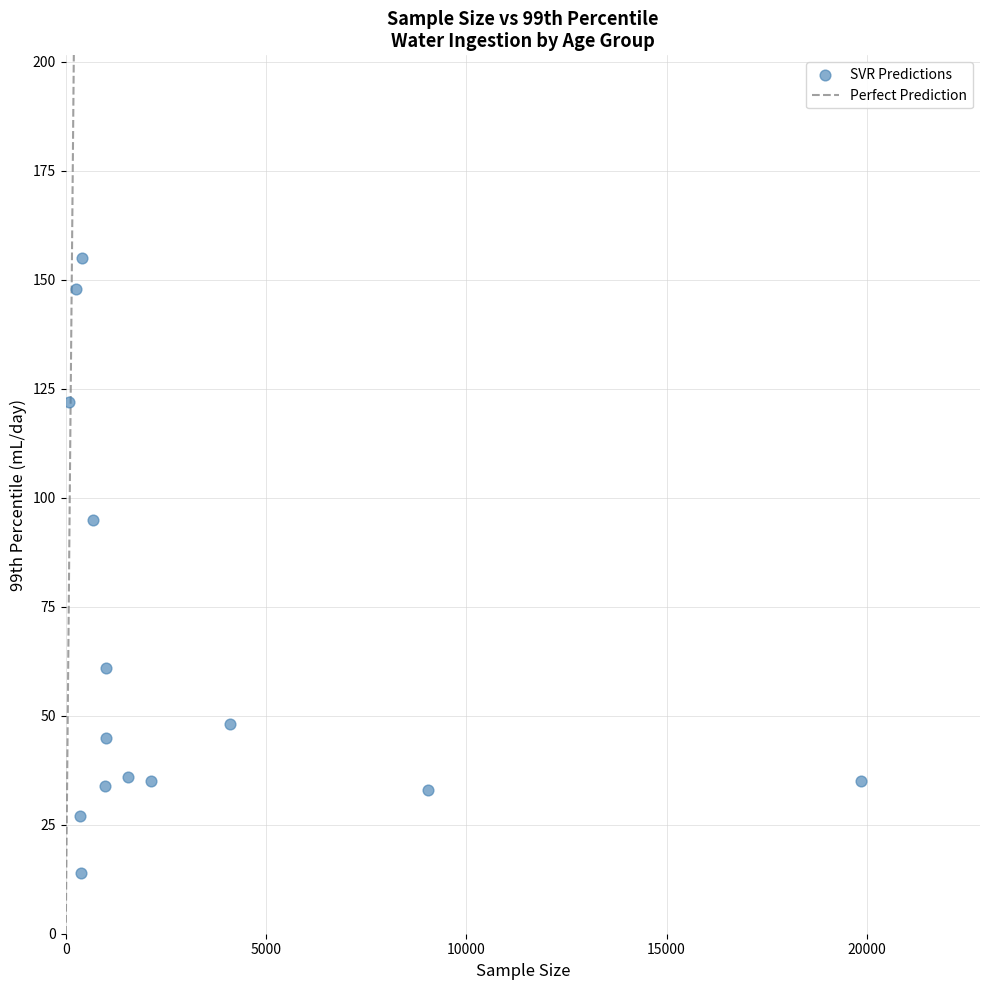

What Y value in the scatter plot is closest to 84?

95